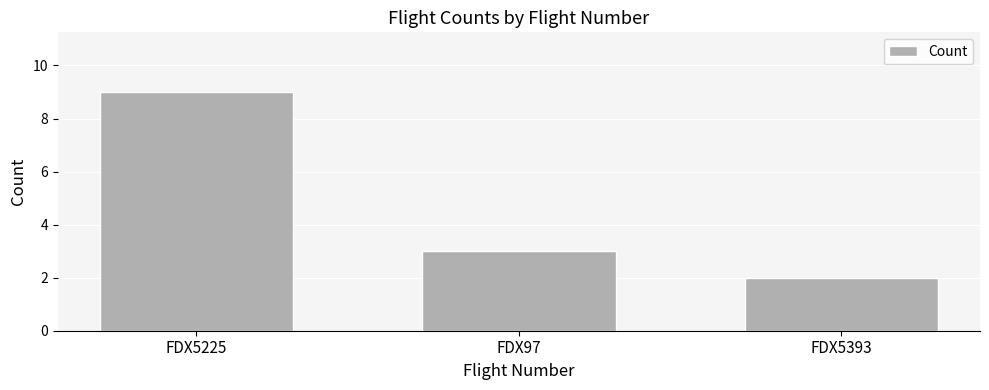

True or false: the data shows 4 at FDX5225.

False